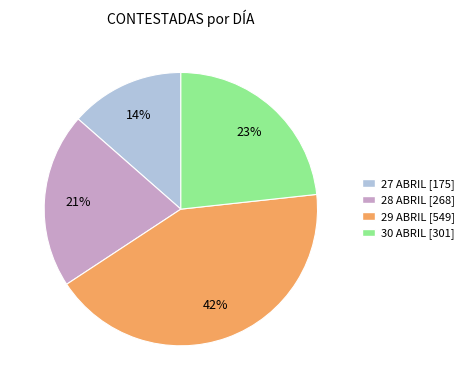

To the nearest percent, what is the average slice percentage?

25%